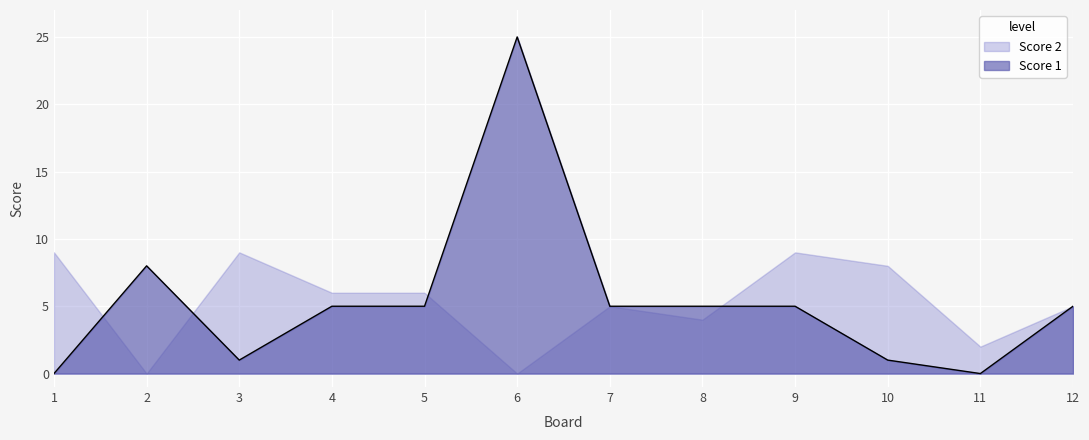

Is the value of Score 1 at 11 greater than the value of Score 2 at 1?

No